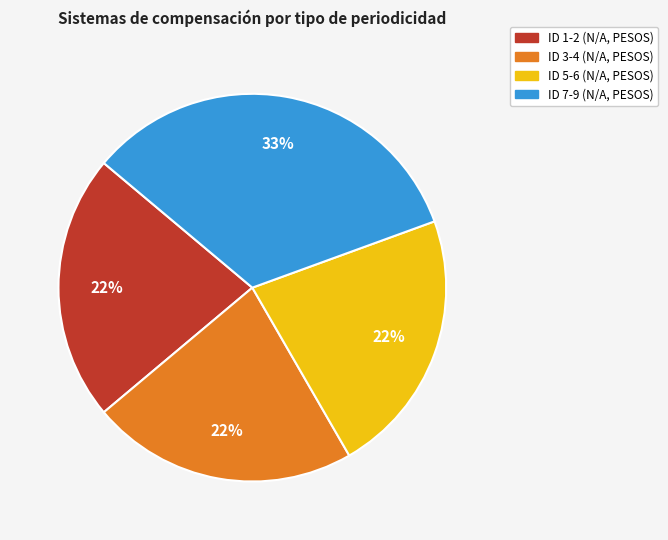

To the nearest percent, what is the difference between the ID 1-2 (N/A, PESOS) and ID 7-9 (N/A, PESOS) slice percentages?

11%